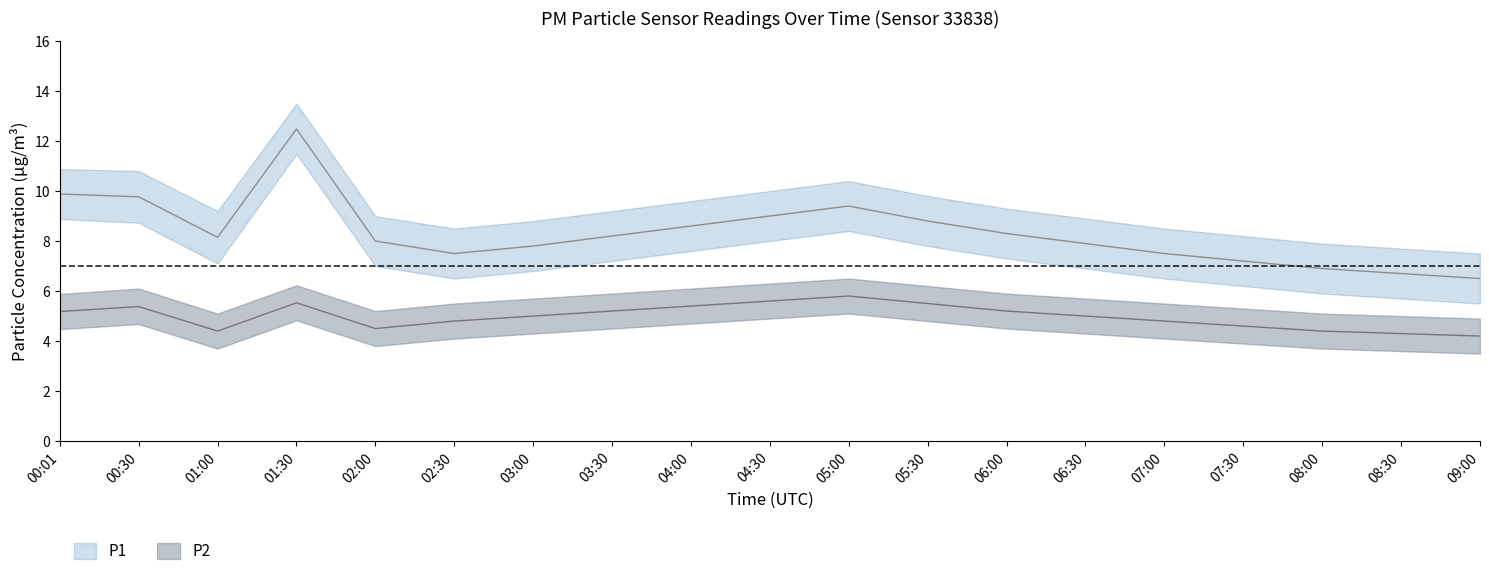

Does the chart display data point markers on the line(s)?

No